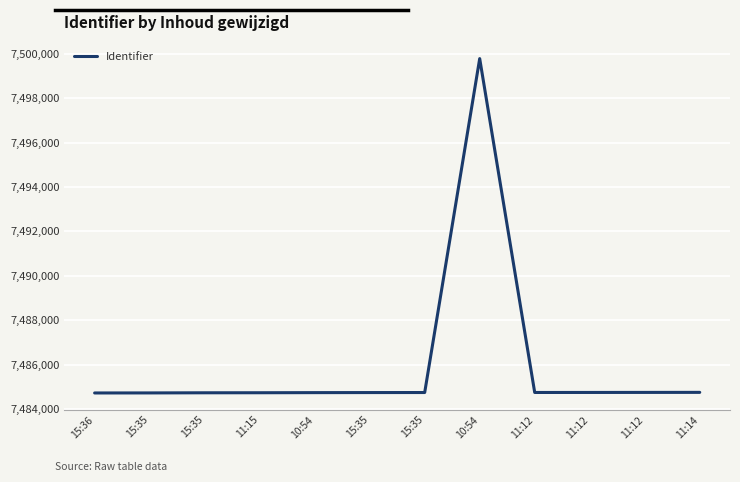

Is it true that the value at 15:35 is 7484729?

True